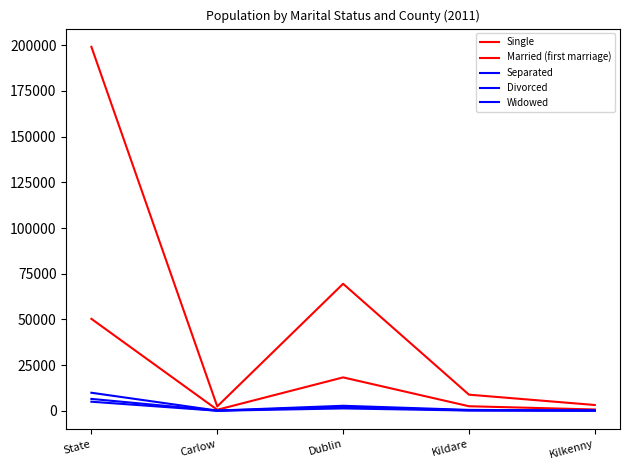

Does the chart display data point markers on the line(s)?

No